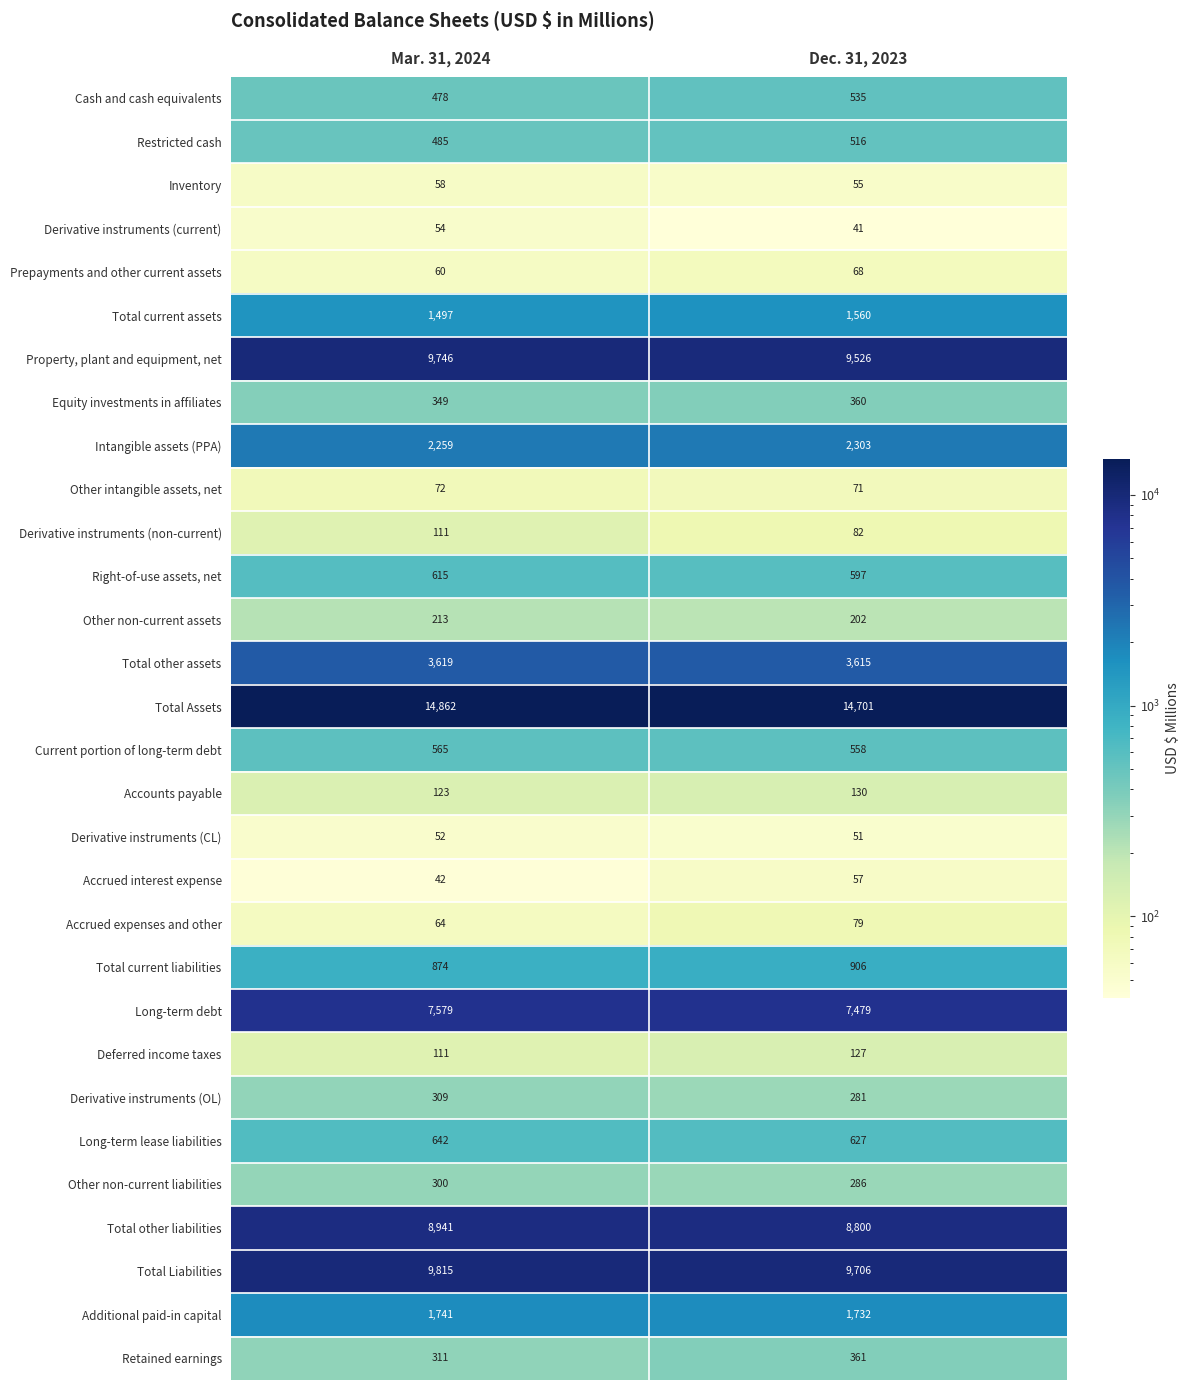

Read the Total Assets value at Dec. 31, 2023, to the nearest 10.

14700